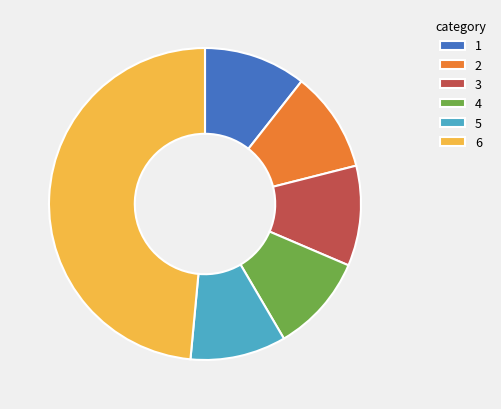

Count the number of slices in the pie.

6